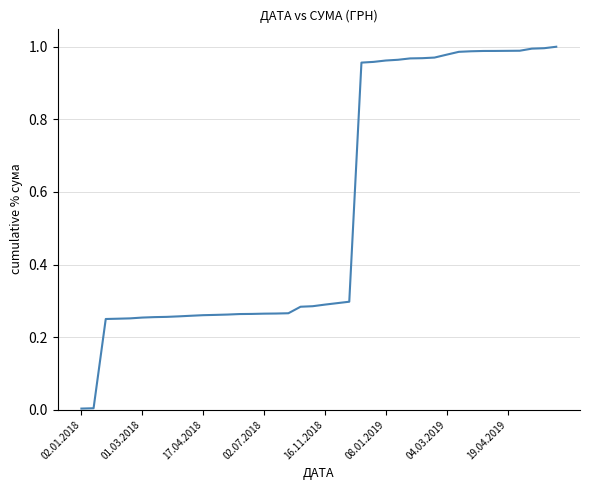

Rank the categories by value from lowest to highest.

02.01.2018, 01.03.2018, 17.04.2018, 02.07.2018, 16.11.2018, 08.01.2019, 04.03.2019, 19.04.2019, 8, 9, 10, 11, 12, 13, 14, 15, 16, 17, 18, 19, 20, 21, 22, 23, 24, 25, 26, 27, 28, 29, 30, 31, 32, 33, 34, 35, 36, 37, 38, 39